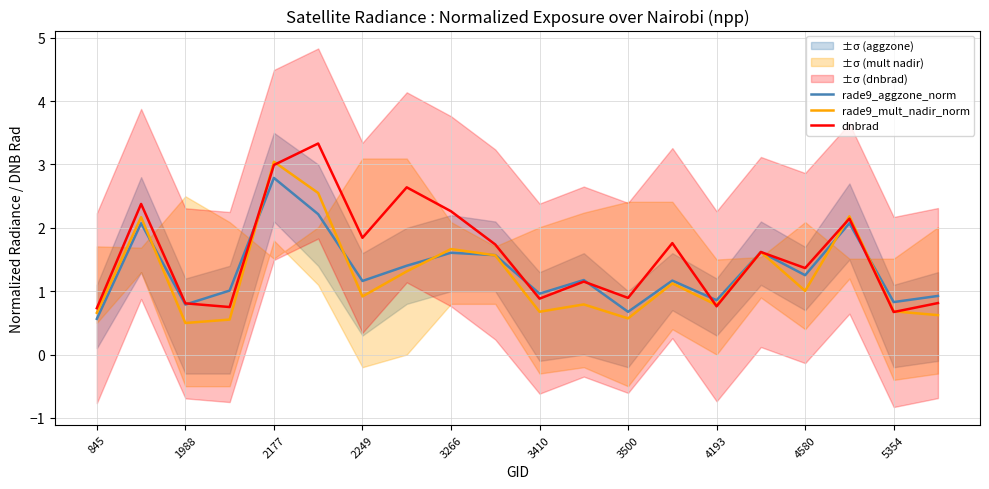

The value of rade9_mult_nadir_norm at 5354 is 0.7. True or false?

True